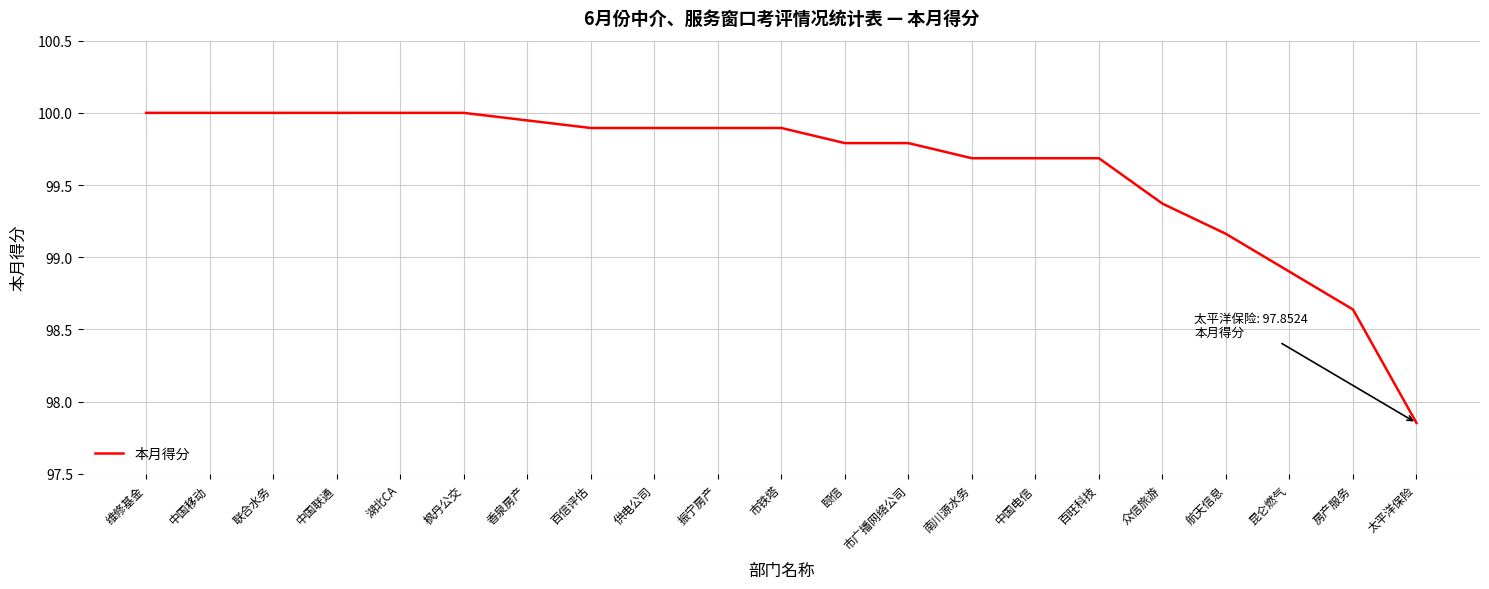

Is it true that the value at 南川源水务 is 23.8?

False